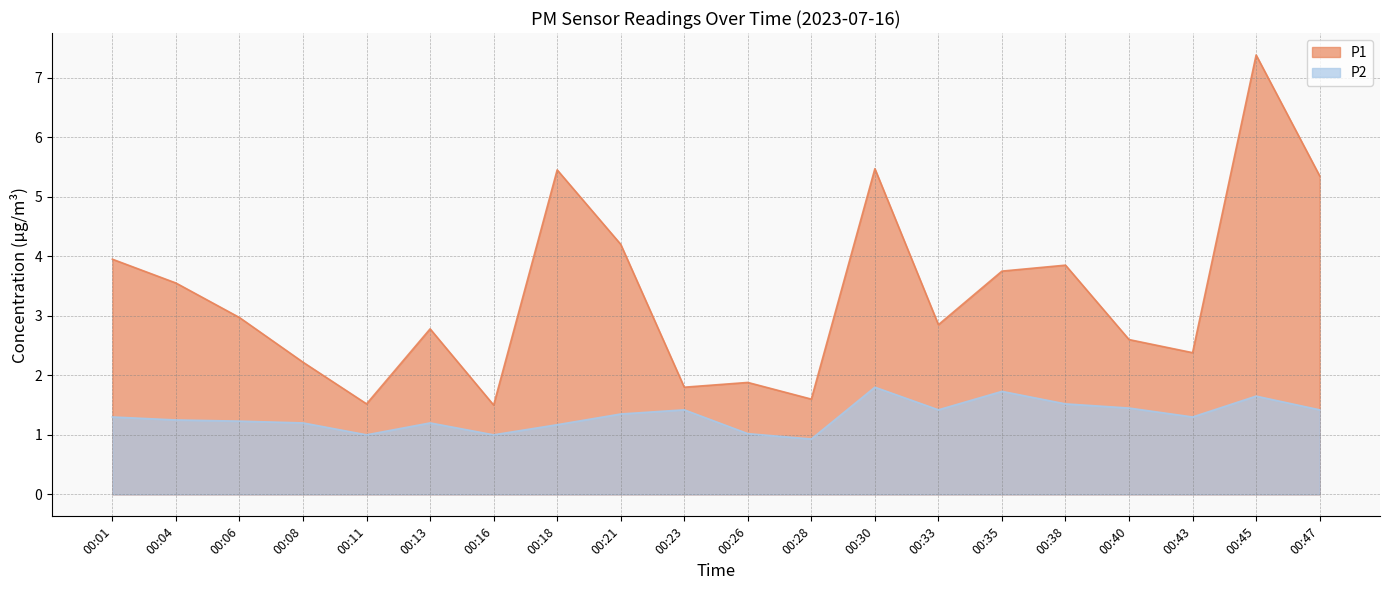

What is the value of the P2 point at the 2nd from the left?

1.2